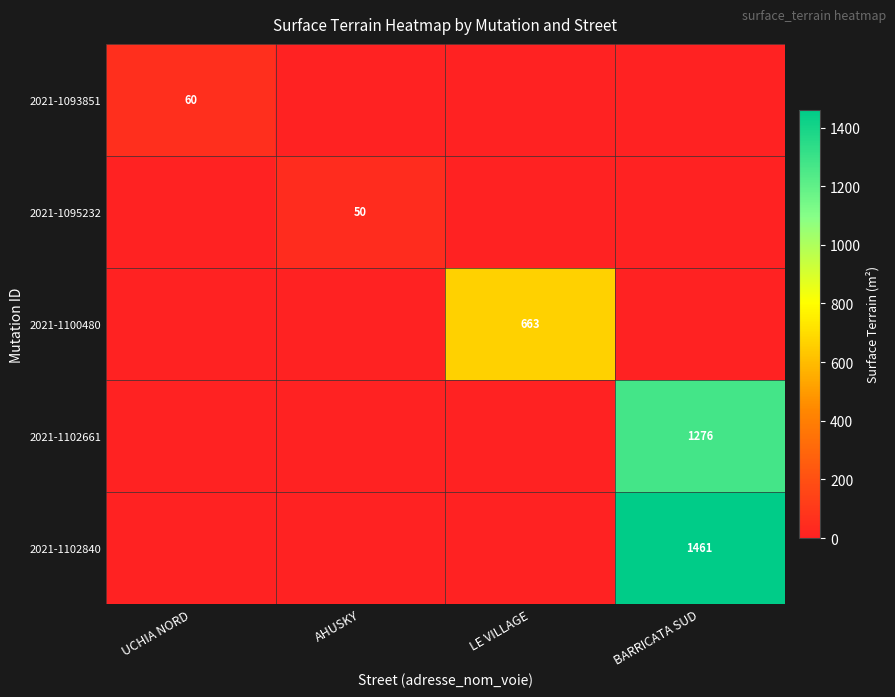

True or false: 2021-1102840 has a value of 2423 at BARRICATA SUD.

False